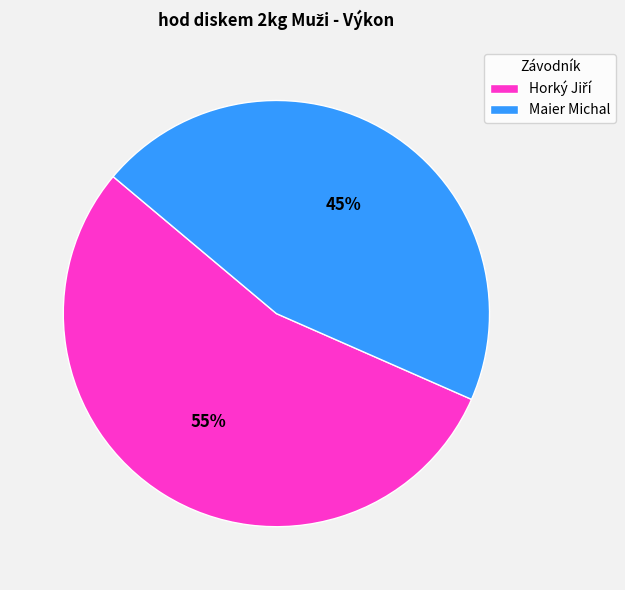

The Maier Michal slice represents 59% of the pie. True or false?

False